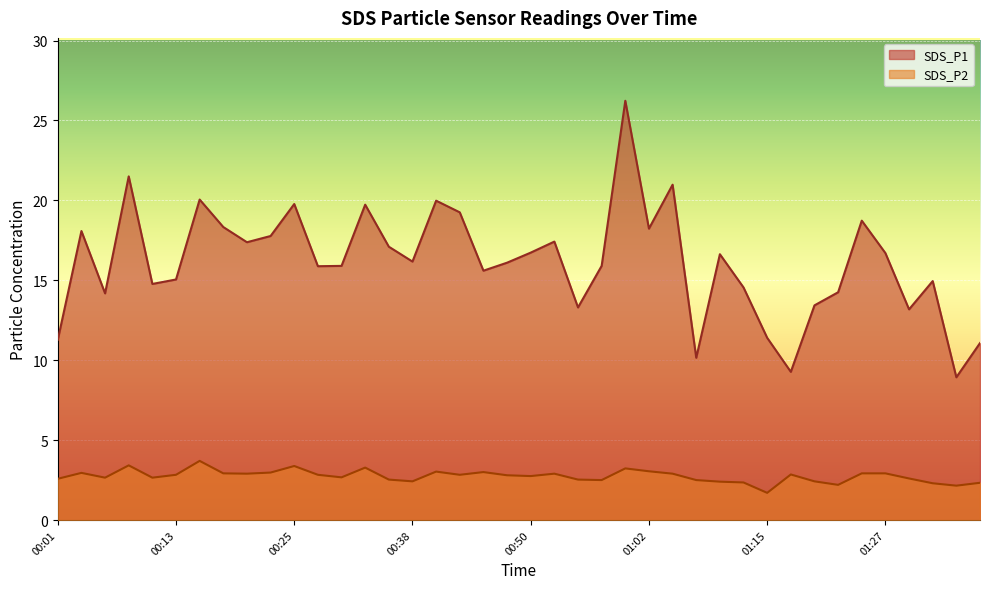

At how many categories does at least one series exceed 20?

4